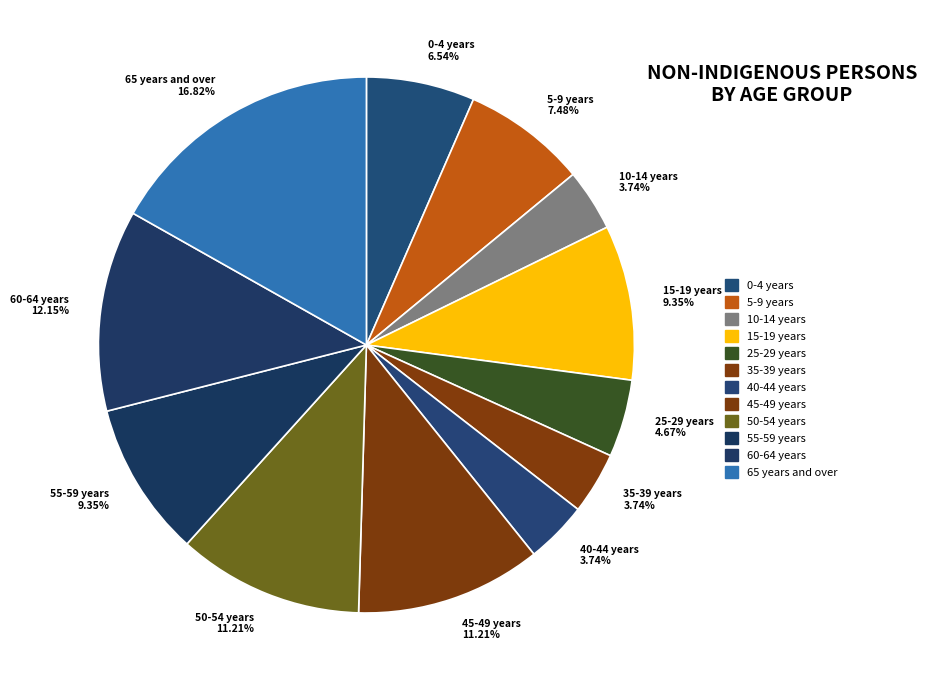

What is the ratio of the value at 10-14 years to the value at 60-64 years?

0.3